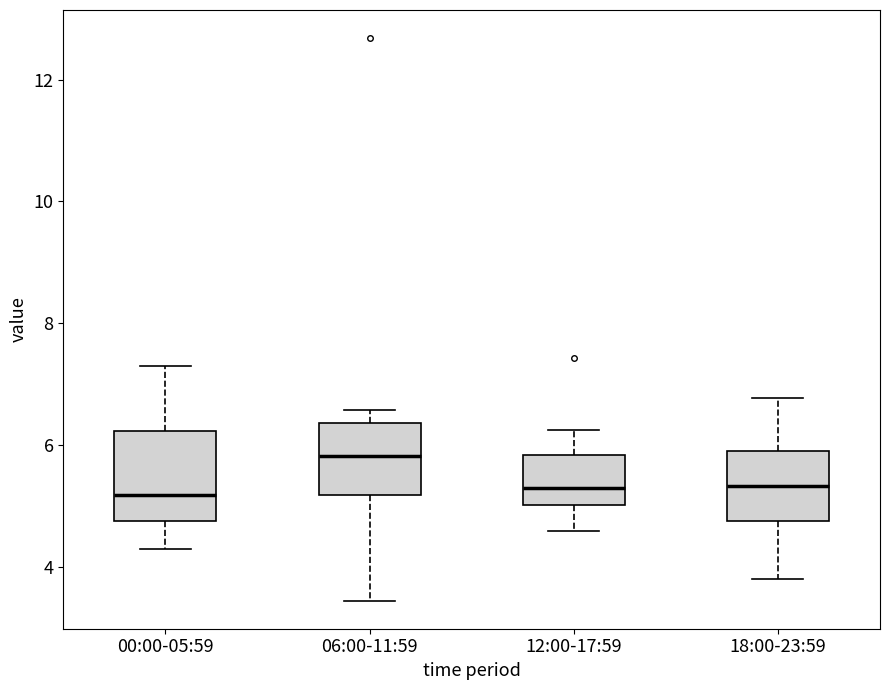

Reading left to right, read every box against the y-axis: the position of its median line, the range the box covers, and the ends of its whiskers. The values are not printed on the chart, so give them approximately, as read against the axis.

00:00-05:59: median 5.2, box 4.8 to 6.2, whiskers 4.4 to 7.4
06:00-11:59: median 5.8, box 5.2 to 6.4, whiskers 3.4 to 6.6
12:00-17:59: median 5.2, box 5.0 to 5.8, whiskers 4.6 to 6.2
18:00-23:59: median 5.4, box 4.8 to 6.0, whiskers 3.8 to 6.8